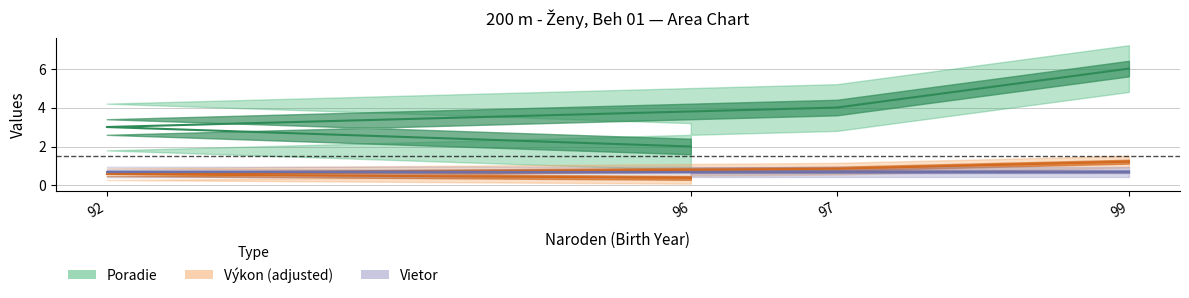

How many data points in Poradie are less than 4?

2